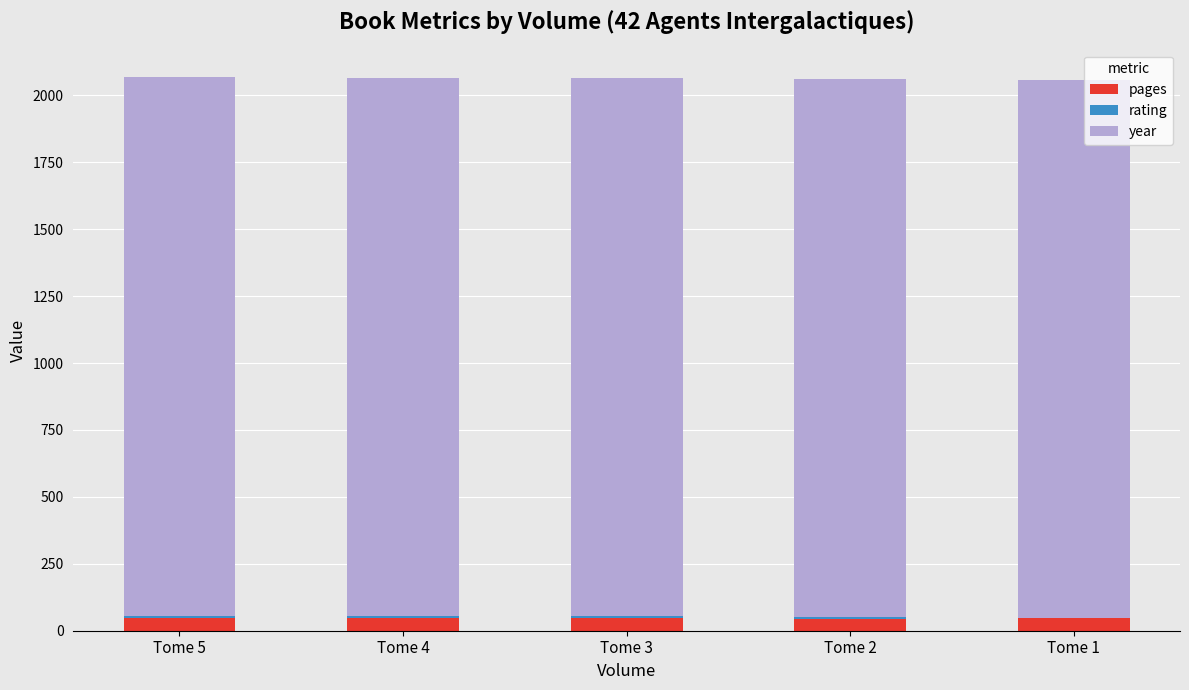

What is the value of the pages bar at the 3rd from the left?

47